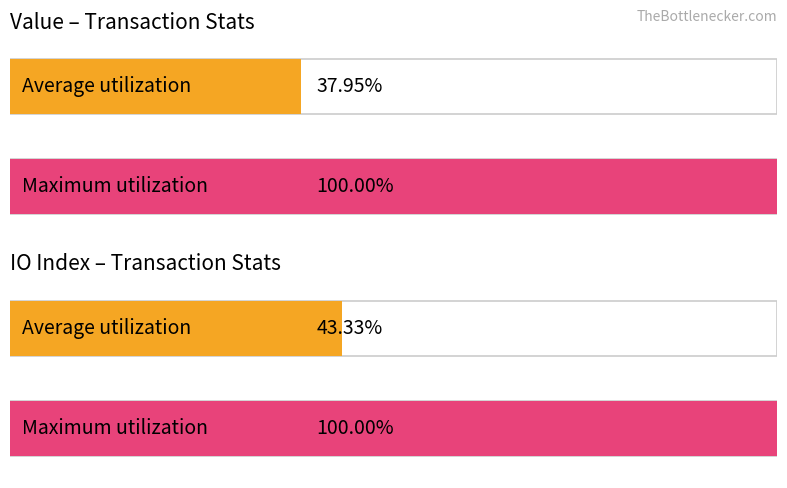

The io_index series shows 16.7 at 1600071883. True or false?

False